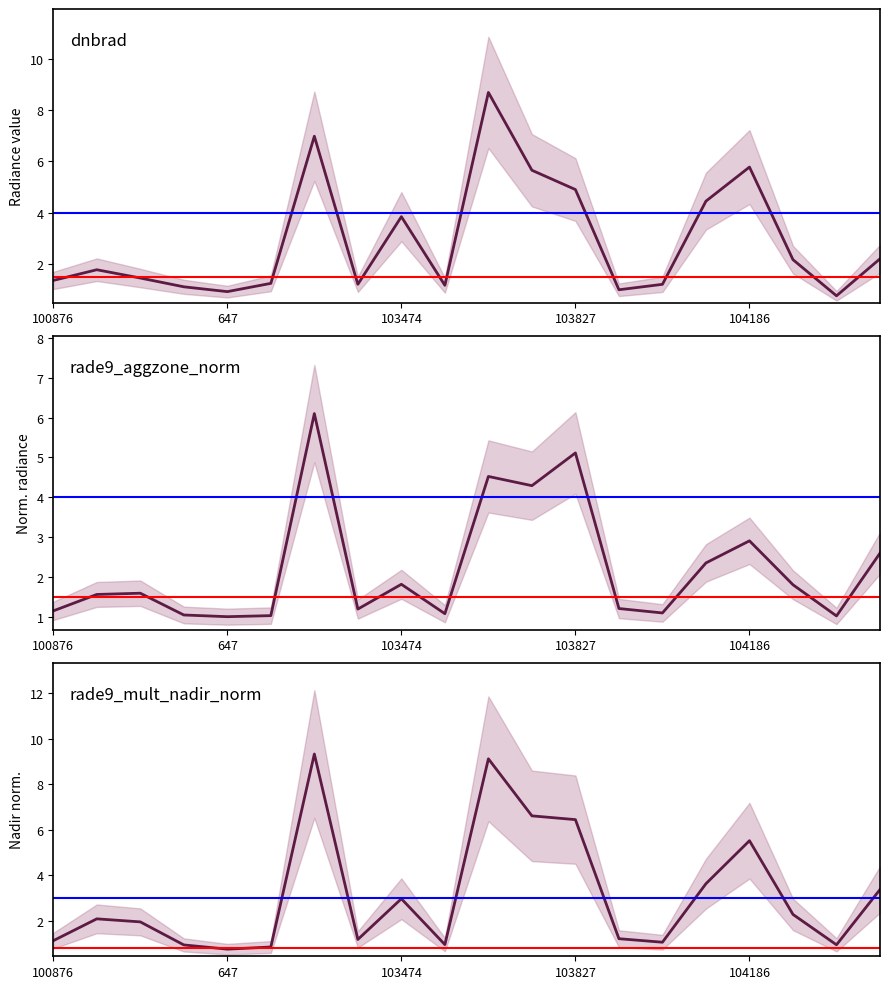

What position from the left is 104186?

17